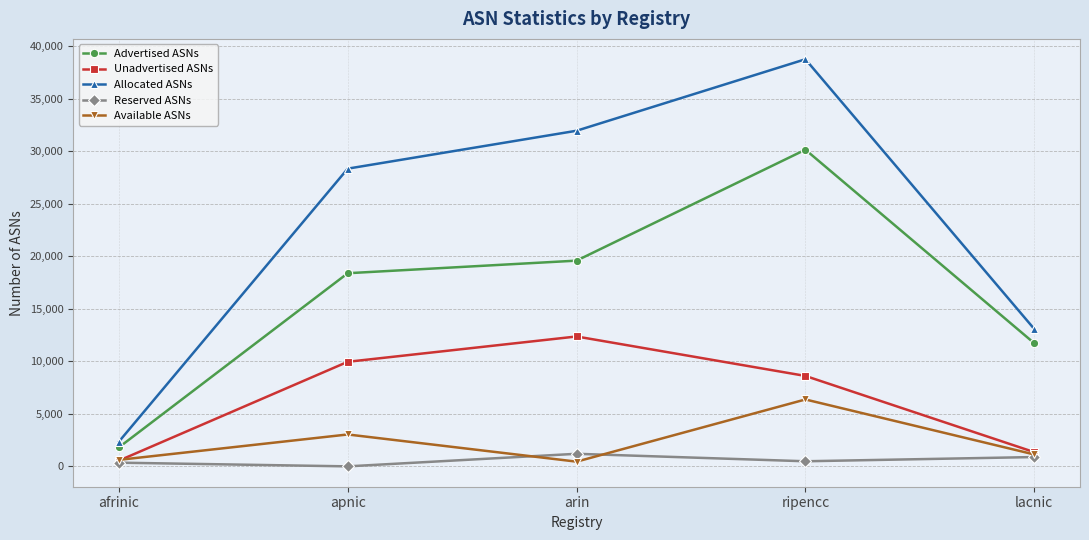

What position from the left is lacnic?

5